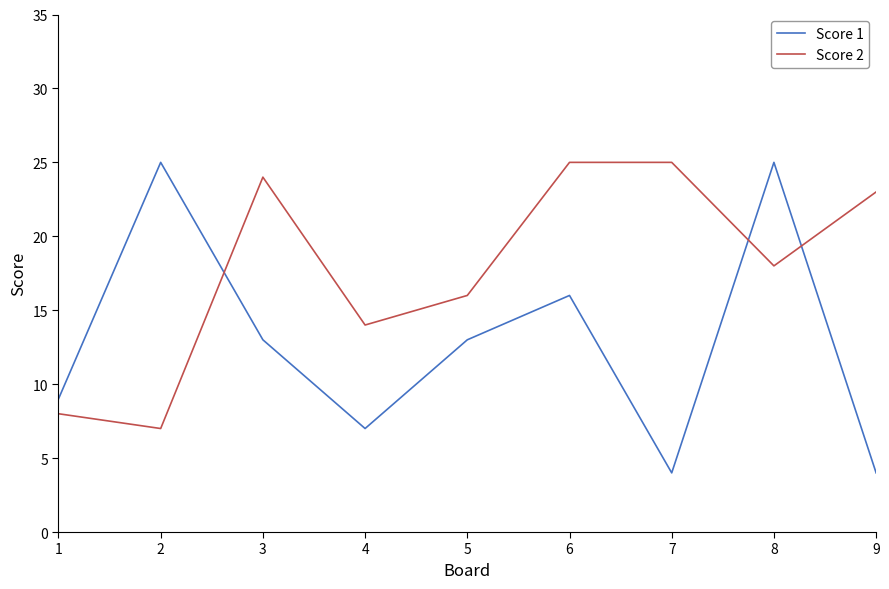

The Score 2 series shows 24 at 3. True or false?

True